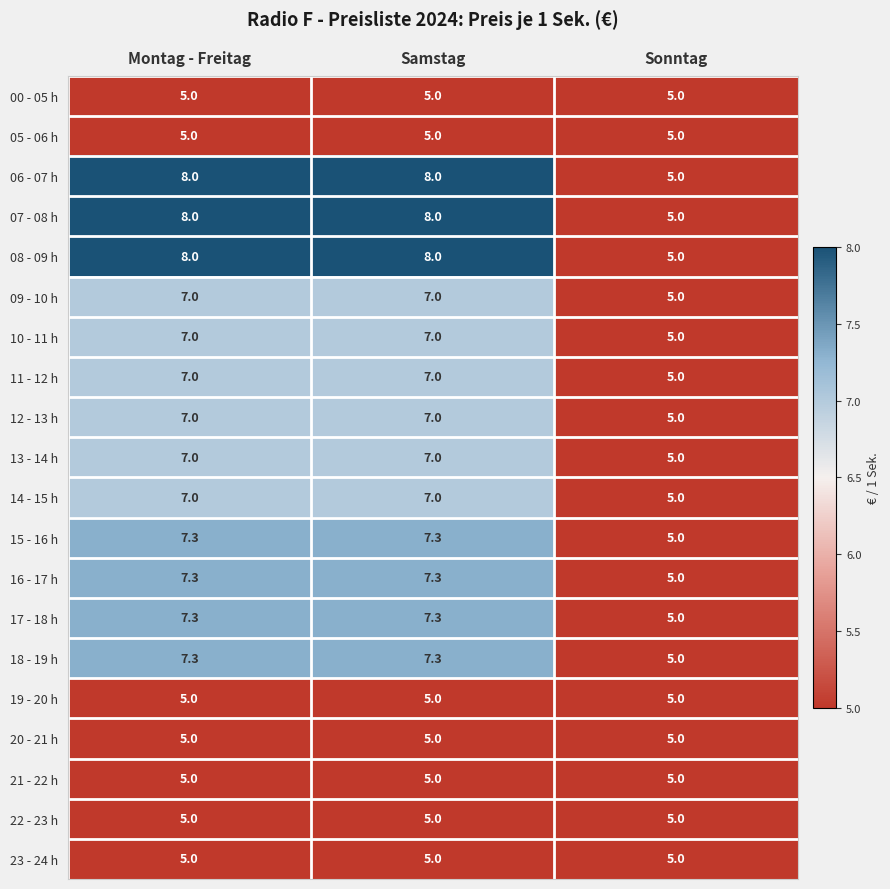

What is the total value across all series at Samstag?

130.2